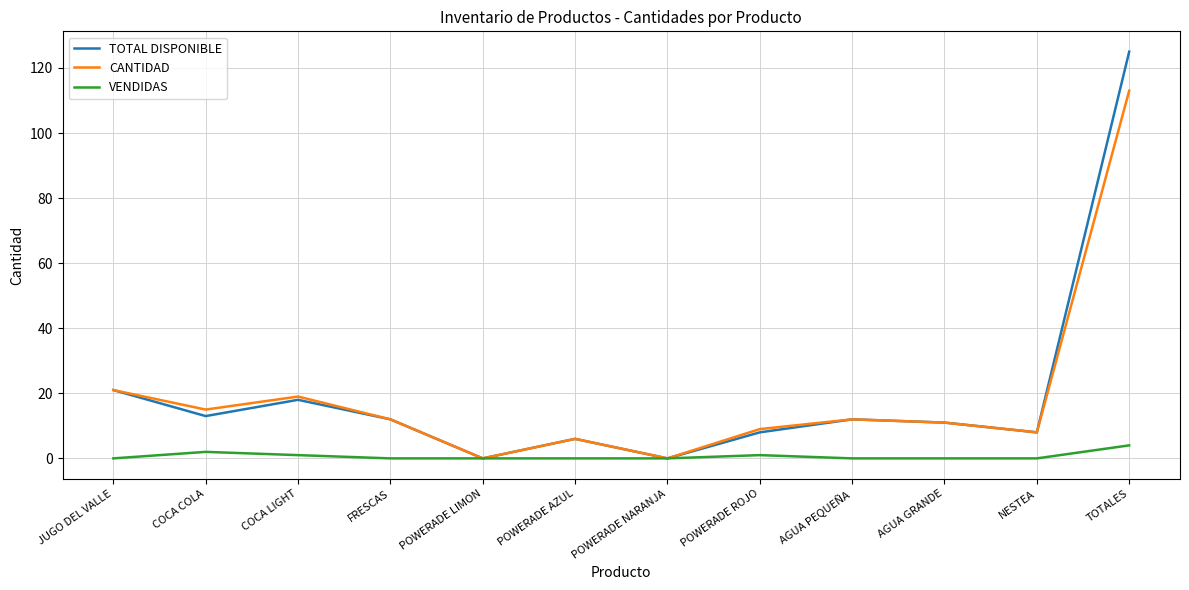

At which label is TOTAL DISPONIBLE closest to 62?

JUGO DEL VALLE